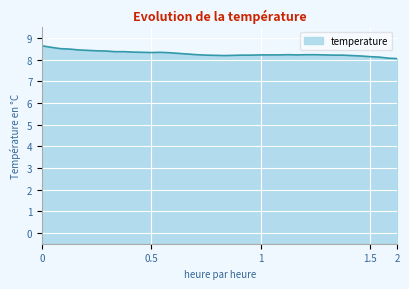

What is the label of the 6th point from the right?

01:23